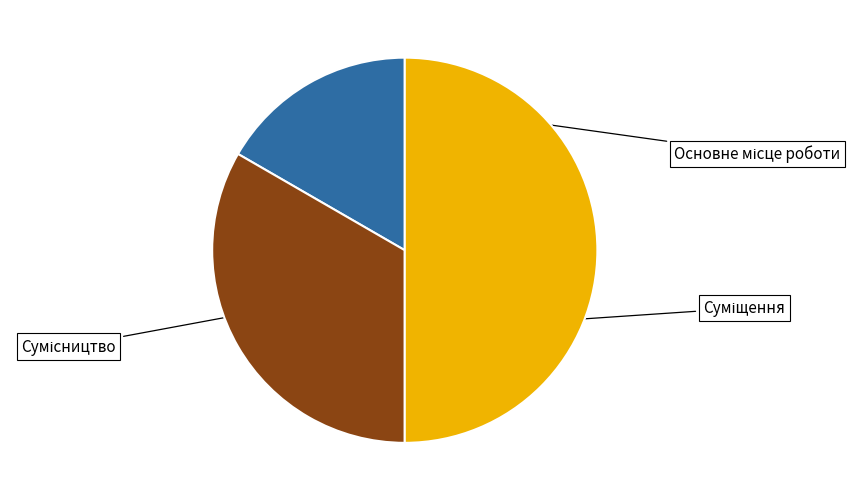

How many segments does this pie chart have?

3